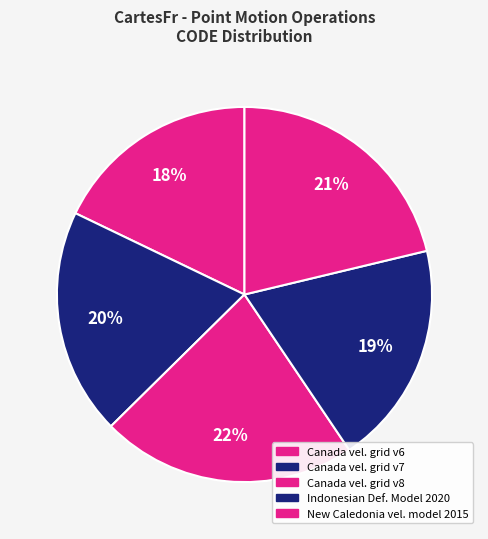

How many segments does this pie chart have?

5